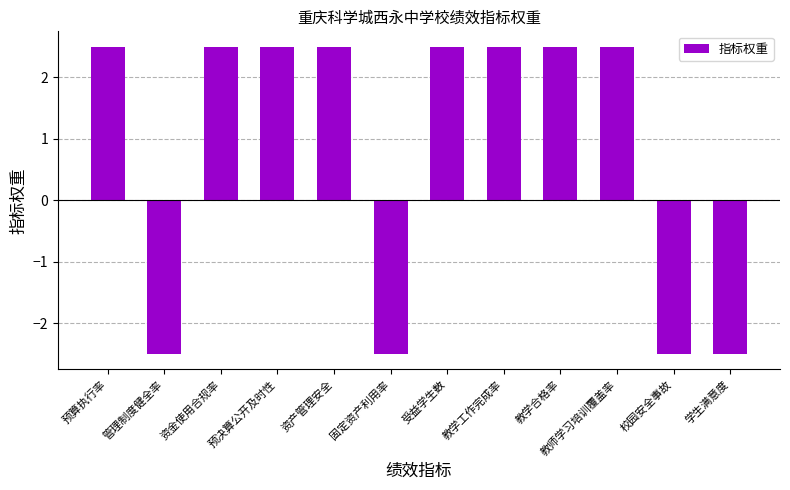

What is the change in value from 资产管理安全 to 校园安全事故?

-5.0